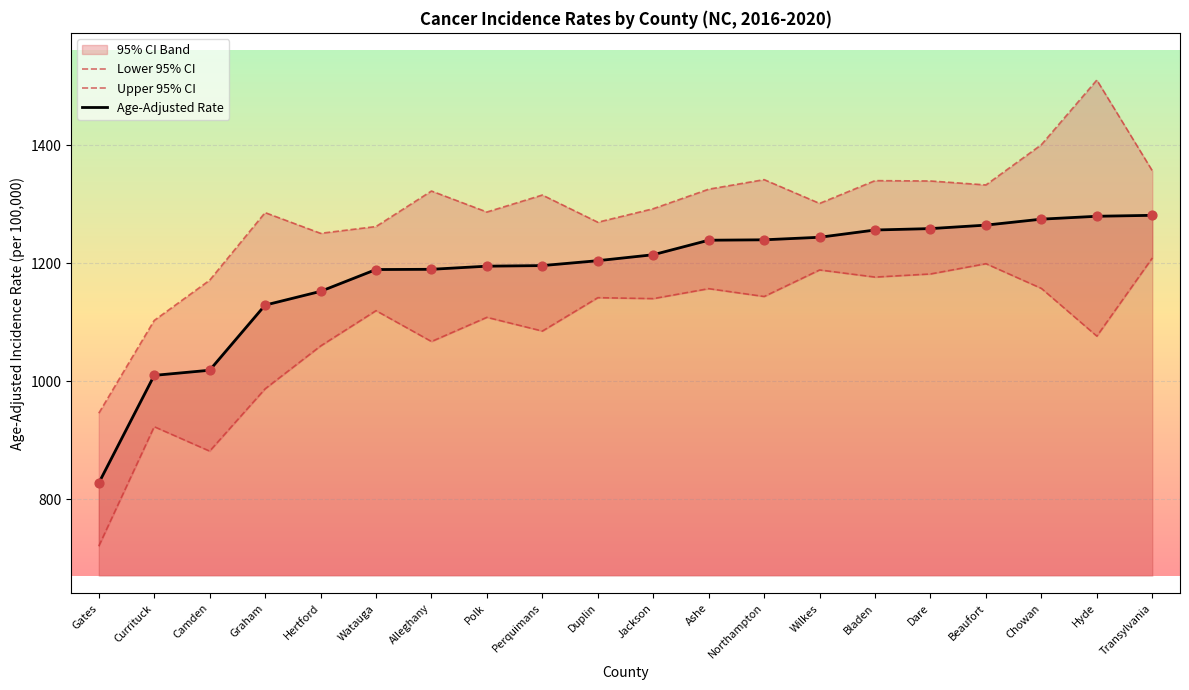

Which series contains the lowest Y value?

Lower 95% CI